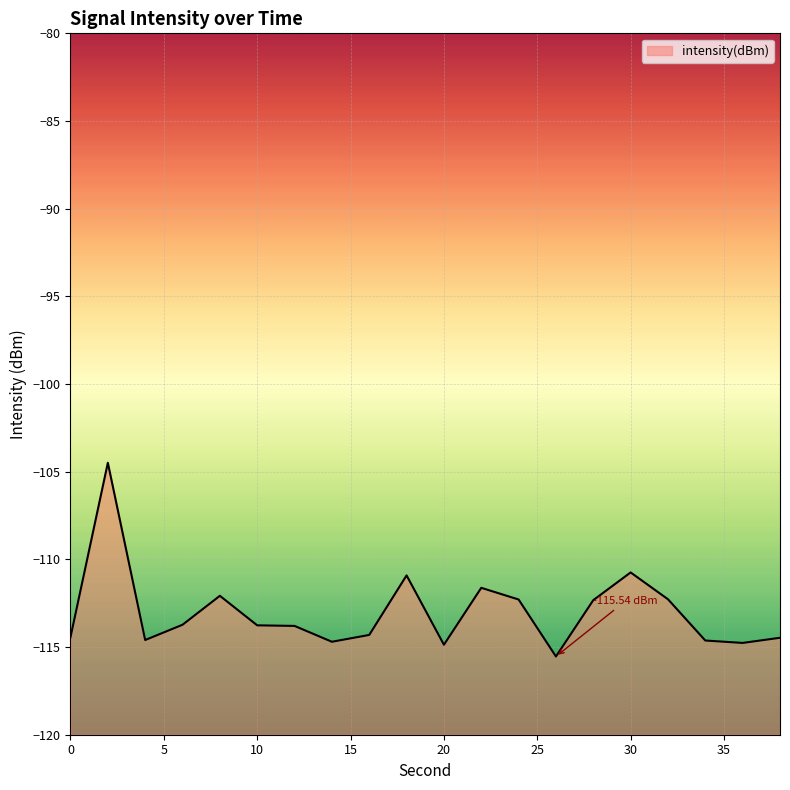

What is the maximum value shown in the chart?

-104.5